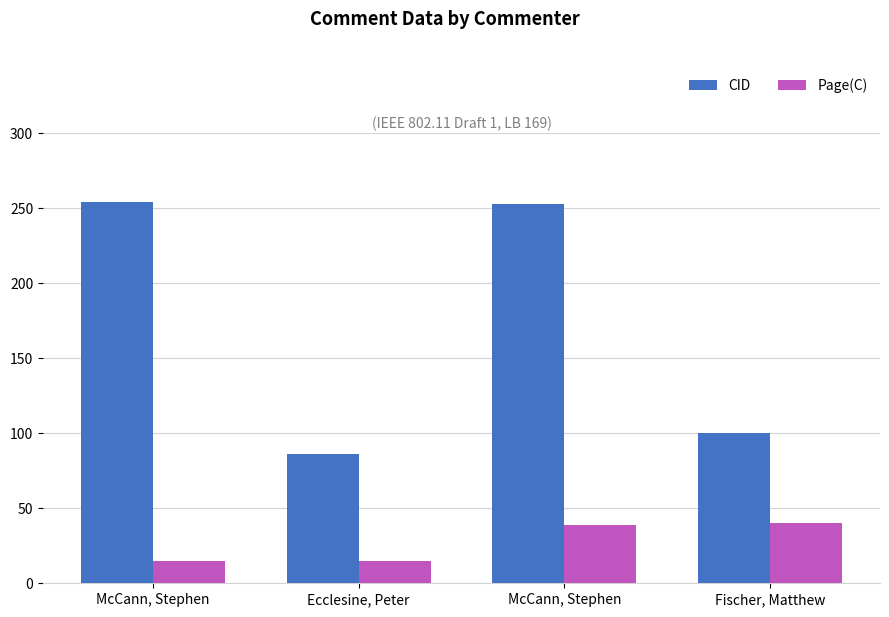

Reading left to right, extract all data points from this chart.

CID: 254	86	253	100
Page(C): 15	15	39	40